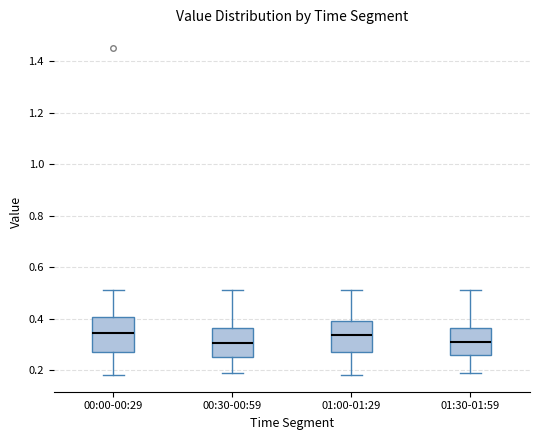

Reading left to right, transcribe this box plot: for each box, give where its median line is, the range the box spans, and where its two whiskers end, as read against the y-axis. The values are not printed on the chart, so give them approximately, as read against the axis.

00:00-00:29: median 0.34, box 0.28 to 0.40, whiskers 0.18 to 0.52
00:30-00:59: median 0.30, box 0.26 to 0.36, whiskers 0.20 to 0.52
01:00-01:29: median 0.34, box 0.28 to 0.40, whiskers 0.18 to 0.52
01:30-01:59: median 0.32, box 0.26 to 0.36, whiskers 0.20 to 0.52